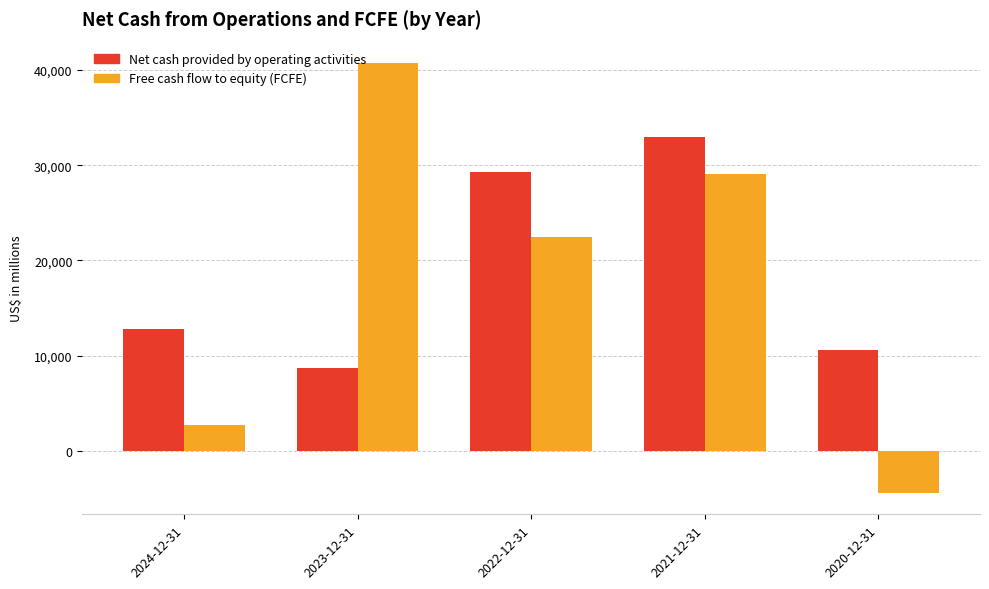

Count the number of categories in the chart.

5